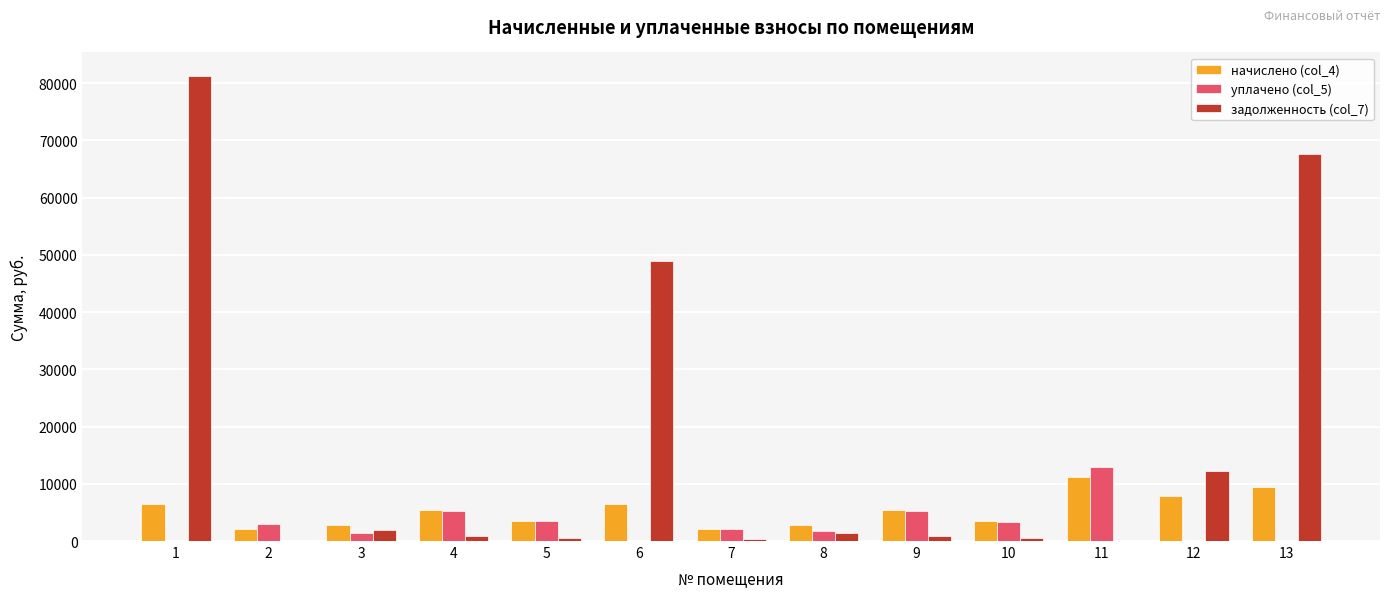

At which category is the sum across all series the highest?

1